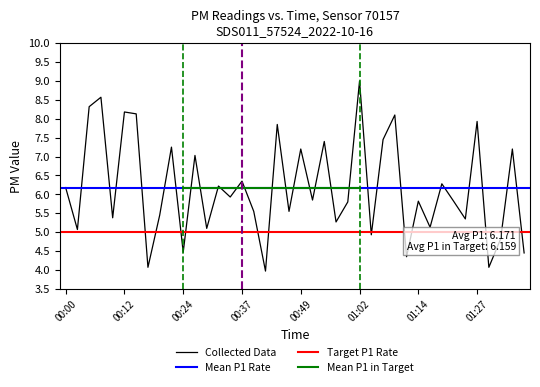

Which label corresponds to the smallest value in the chart?

00:41